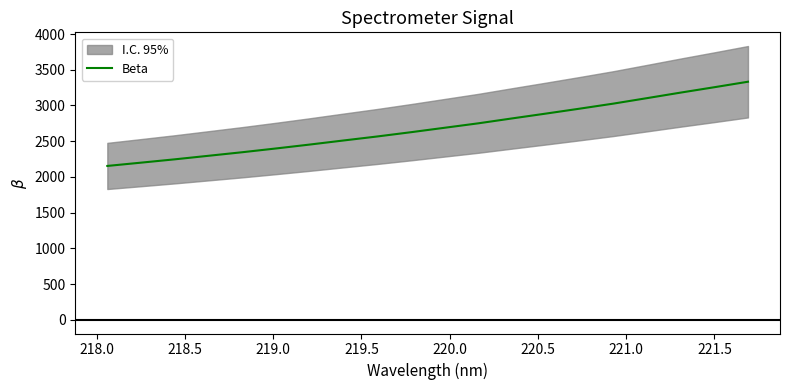

What is the highest value of the Beta series?

3332.7